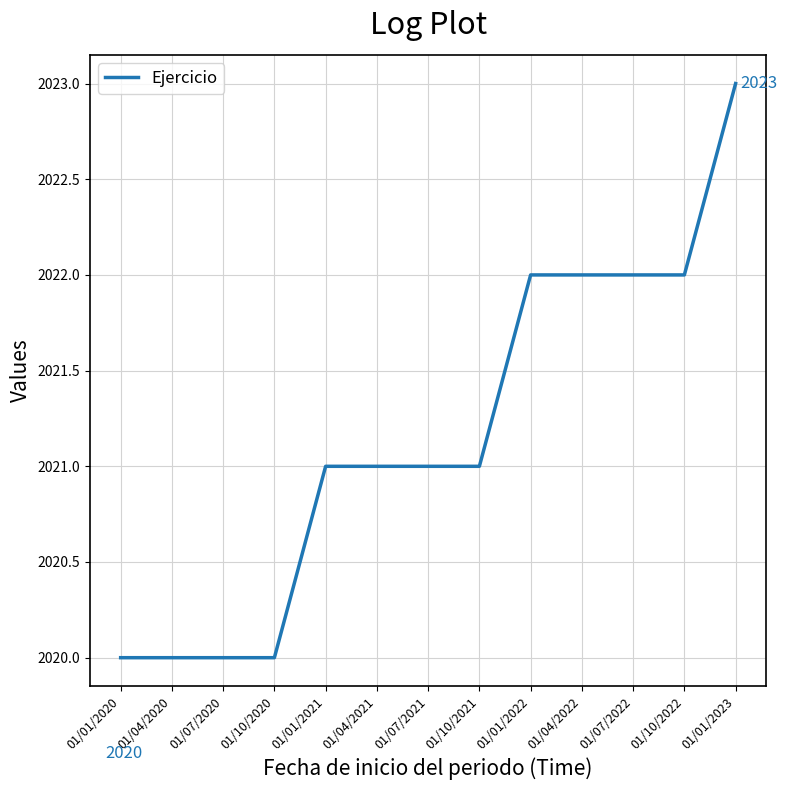

Does the chart display data point markers on the line(s)?

No